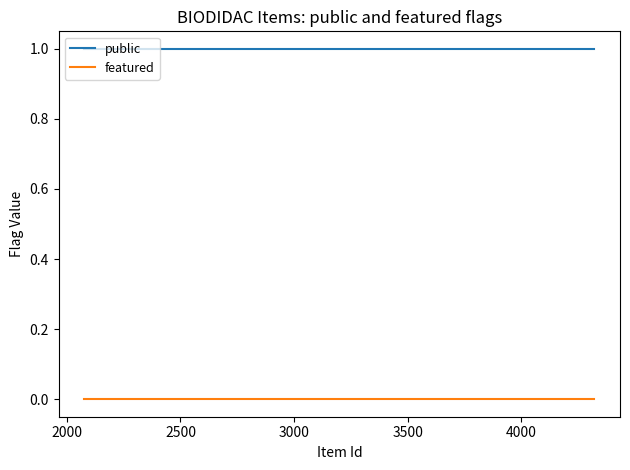

What is the maximum value shown in the chart?

1